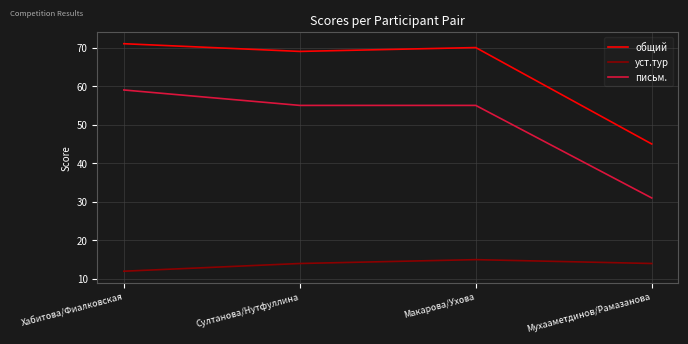

Between Макарова/Ухова and Мухааметдинов/Рамазанова, which series saw the biggest shift?

общий